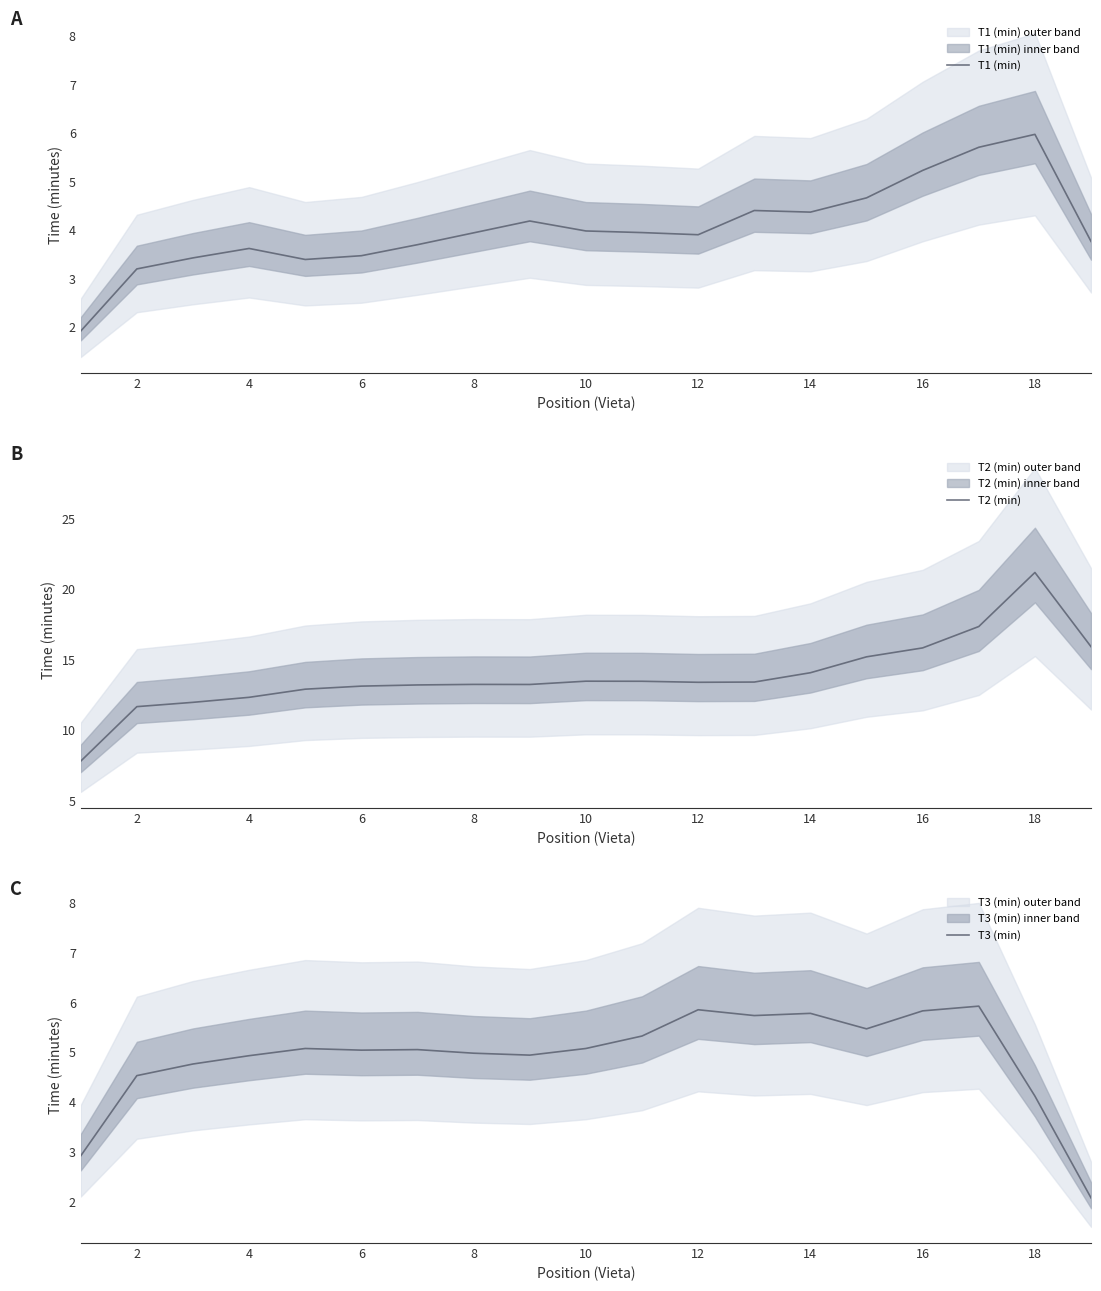

What is the lowest value of the T1 (min) series?

1.9